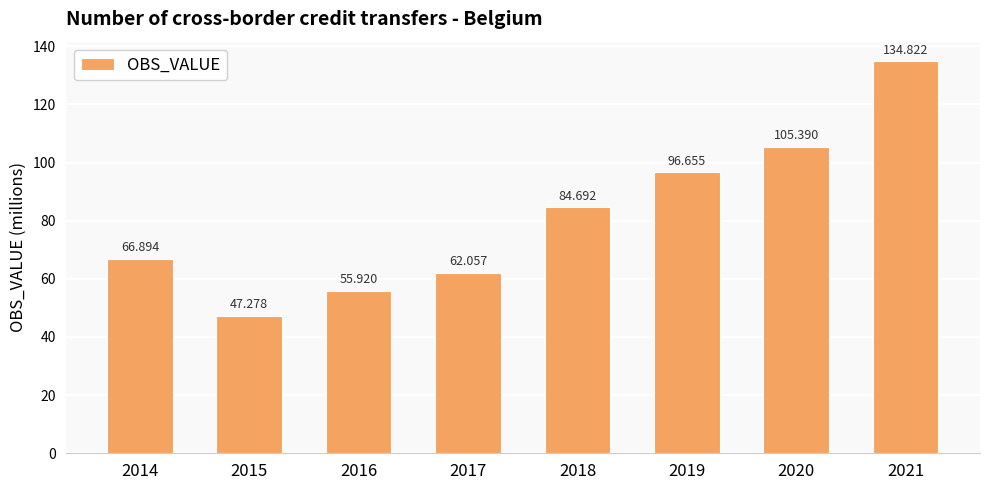

How many values exceed 84?

4